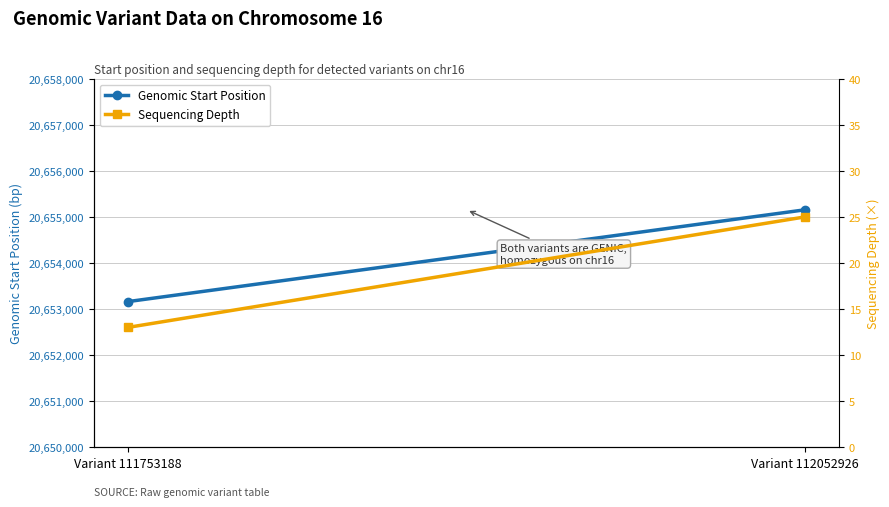

Which label corresponds to the smallest value in the chart?

Variant 111753188